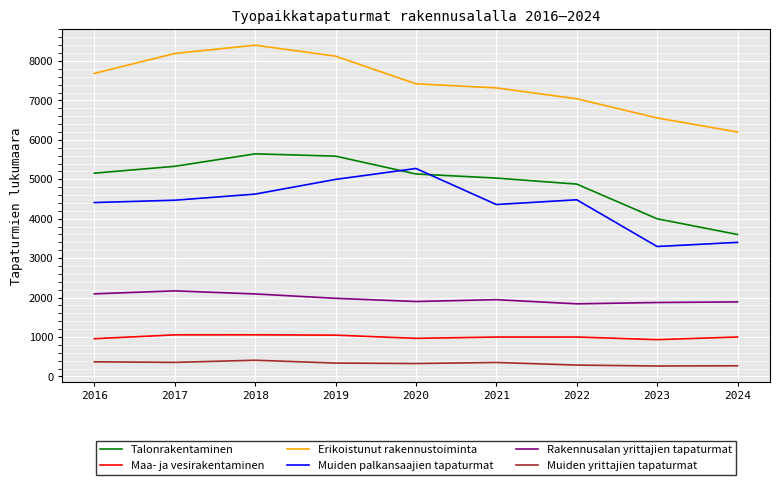

Is the value of Maa- ja vesirakentaminen at 2021 greater than the value of Rakennusalan yrittajien tapaturmat at 2023?

No